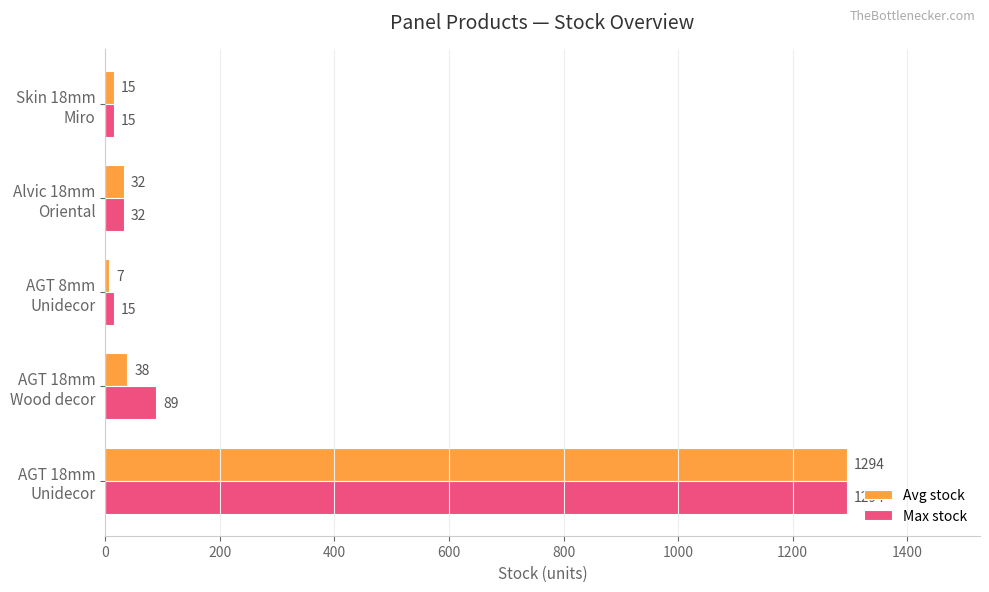

What are all the series names shown in the legend?

Avg stock, Max stock